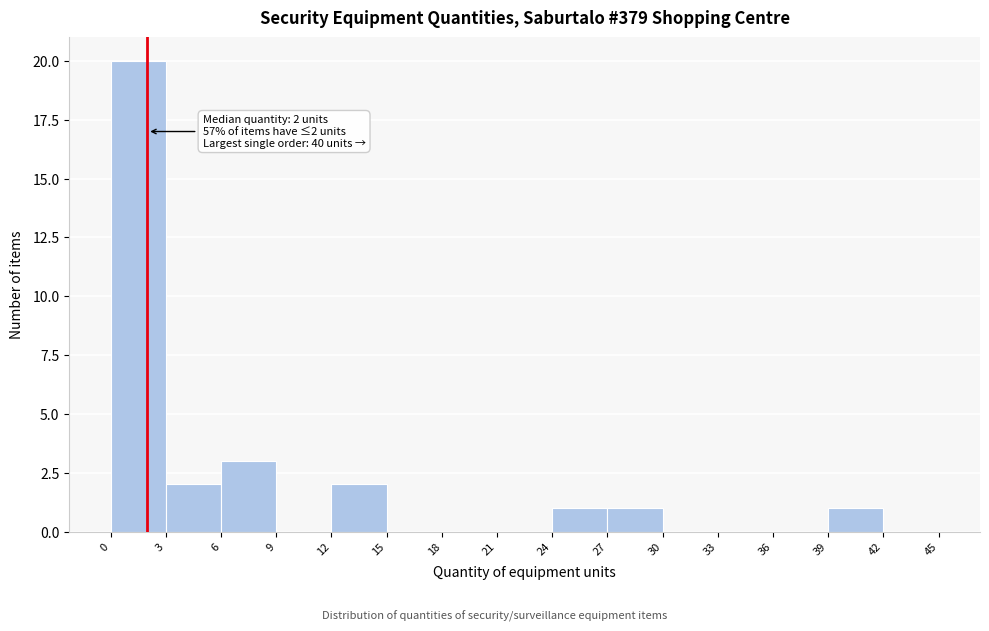

Over which range of the x-axis is the bar tallest?

0 to 3